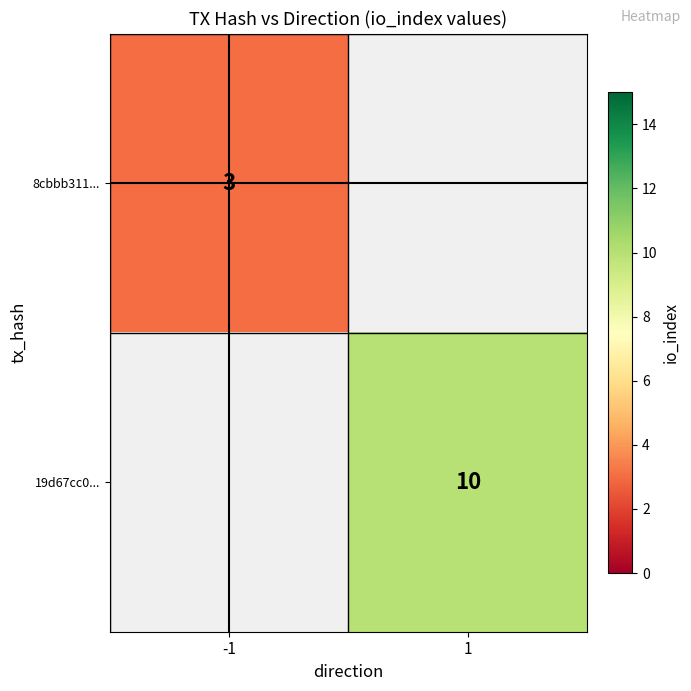

The value of 19d67cc0... at 1 is 4. True or false?

False